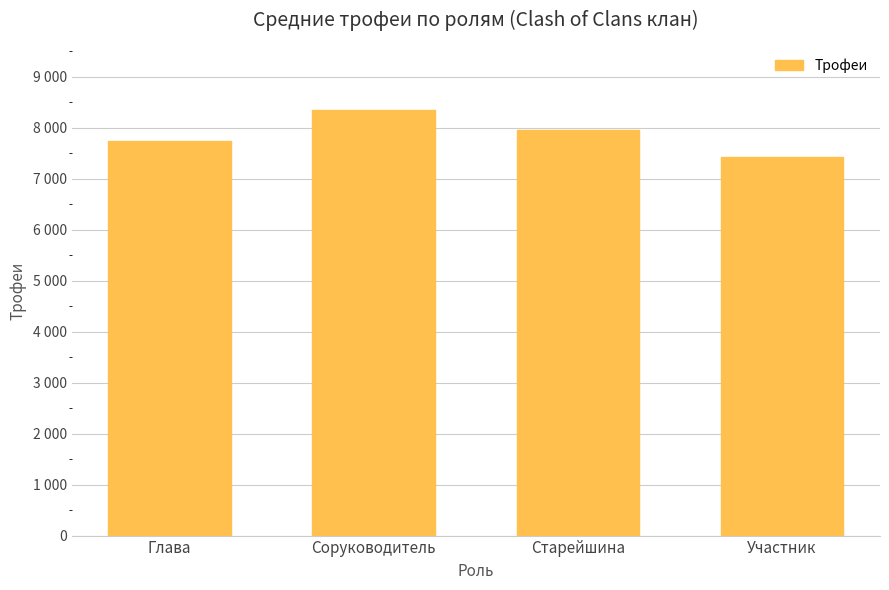

What is the sum of all values?

31480.7